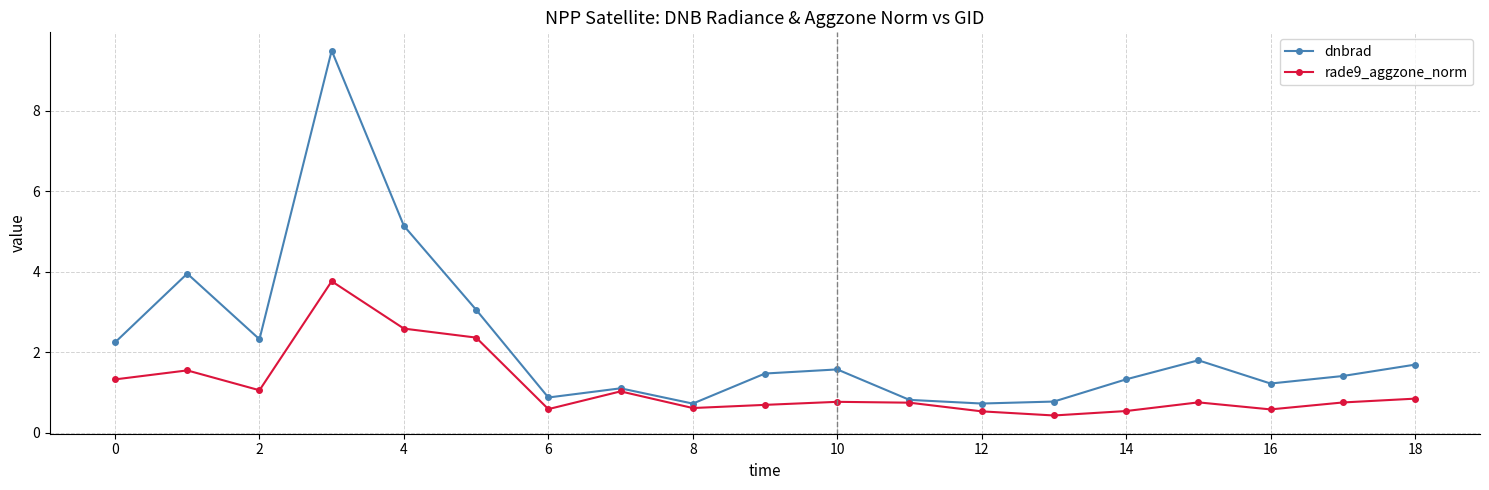

List the series in order of their overall mean, highest first.

dnbrad, rade9_aggzone_norm